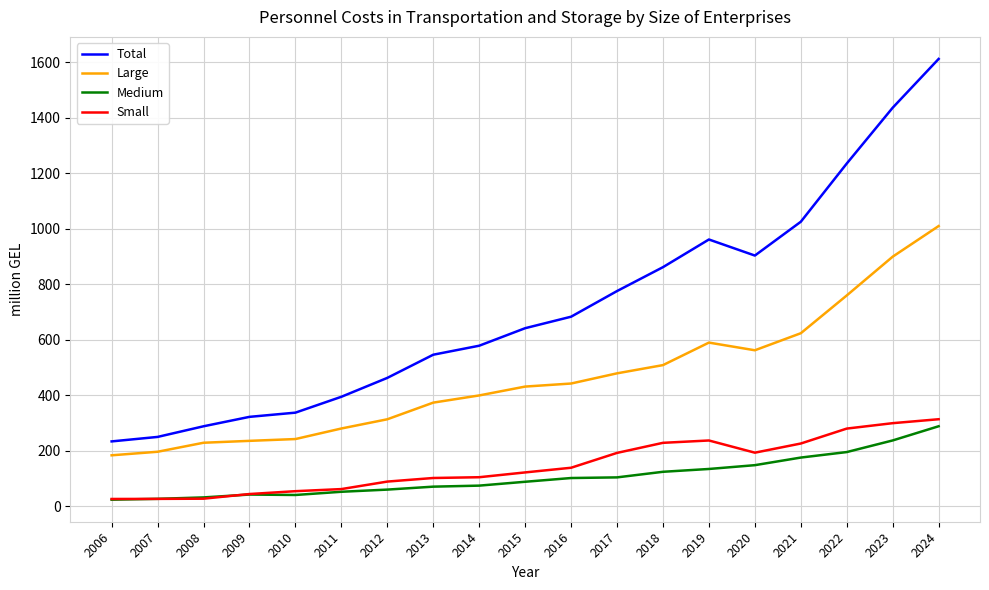

At how many categories does at least one series exceed 662?

9